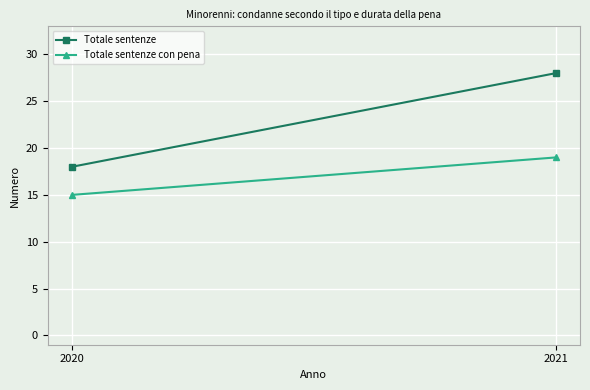

What is the value of the Totale sentenze point at the 1st from the left?

18